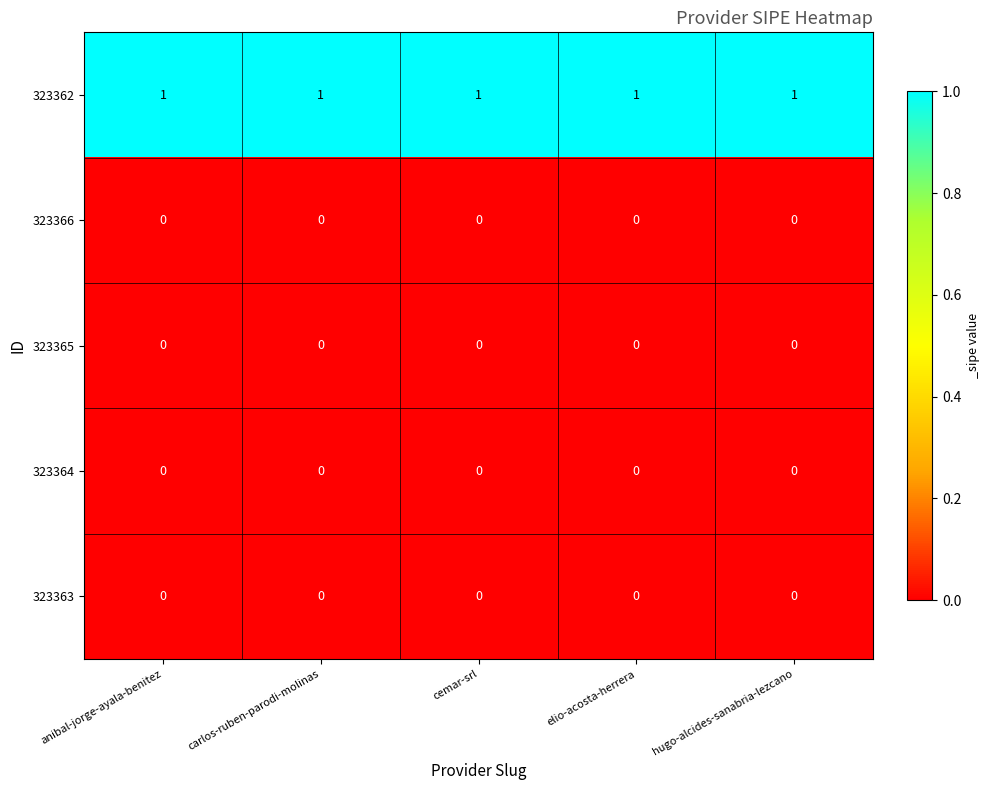

The 323362 series shows 2 at hugo-alcides-sanabria-lezcano. True or false?

False